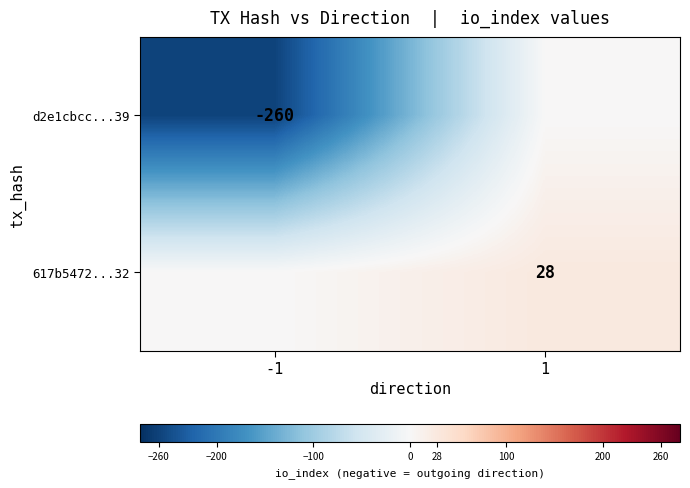

True or false: d2e1cbcc...39 has a value of -260 at -1.

True